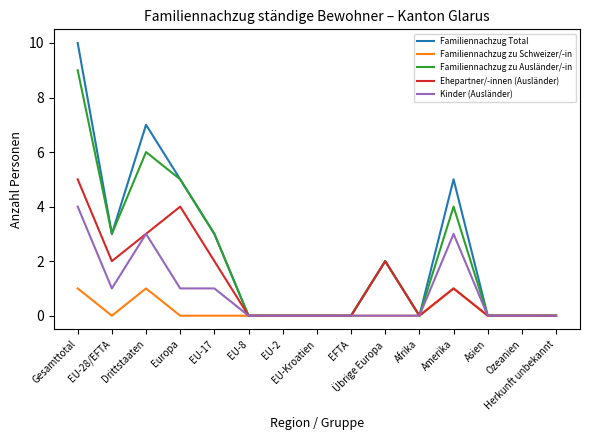

Does the chart have visible grid lines?

No